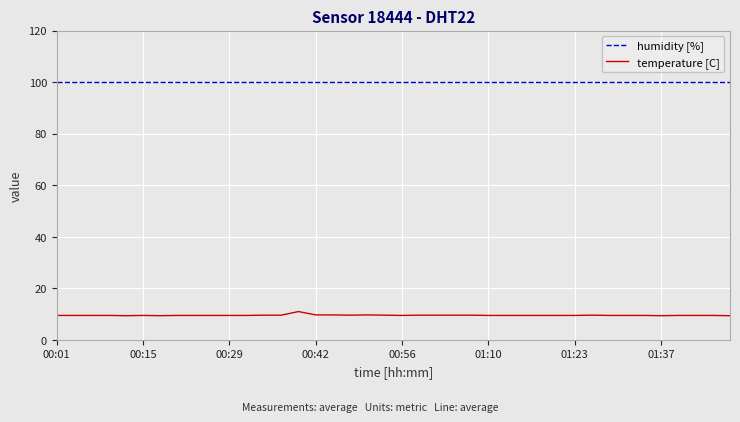

True or false: temperature [C] and humidity [%] cross at least once.

False